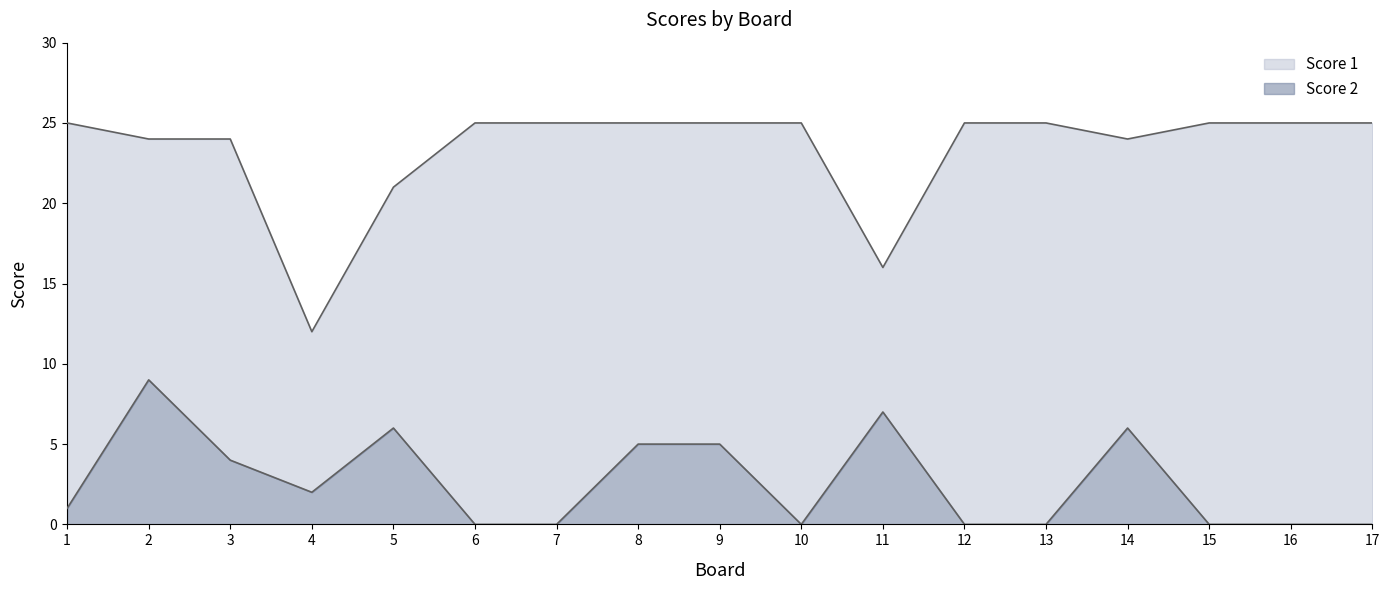

What is the average value of the Score 1 series?

23